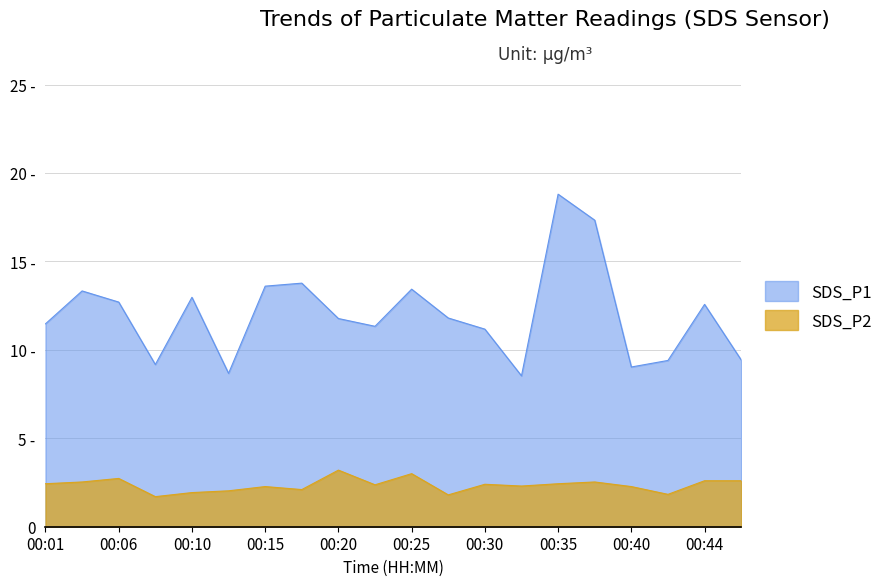

Reading left to right, transcribe all the data shown in this chart.

SDS_P1: 00:01=11.5	00:03=13.3	00:06=12.7	00:08=9.2	00:10=13.0	00:13=8.7	00:15=13.6	00:18=13.8	00:20=11.8	00:23=11.3	00:25=13.4	00:27=11.8	00:30=11.2	00:32=8.5	00:35=18.8	00:37=17.3	00:40=9.0	00:42=9.4	00:44=12.6	00:47=9.4
SDS_P2: 00:01=2.4	00:03=2.5	00:06=2.7	00:08=1.7	00:10=1.9	00:13=2.0	00:15=2.3	00:18=2.1	00:20=3.2	00:23=2.4	00:25=3.0	00:27=1.8	00:30=2.4	00:32=2.3	00:35=2.4	00:37=2.5	00:40=2.3	00:42=1.8	00:44=2.6	00:47=2.6